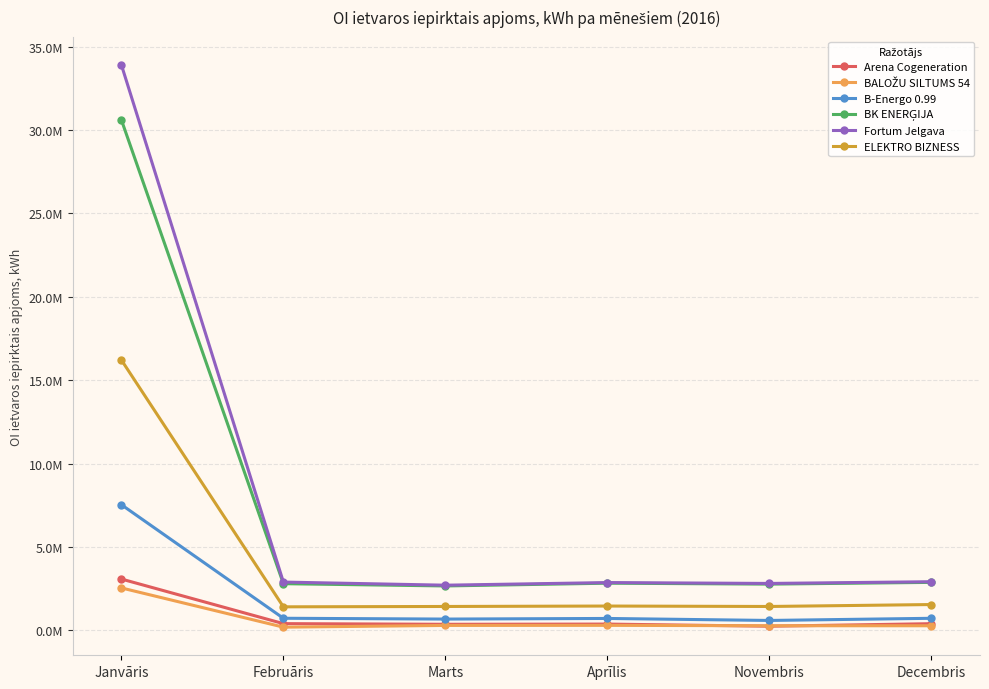

Does the chart have visible grid lines?

Yes